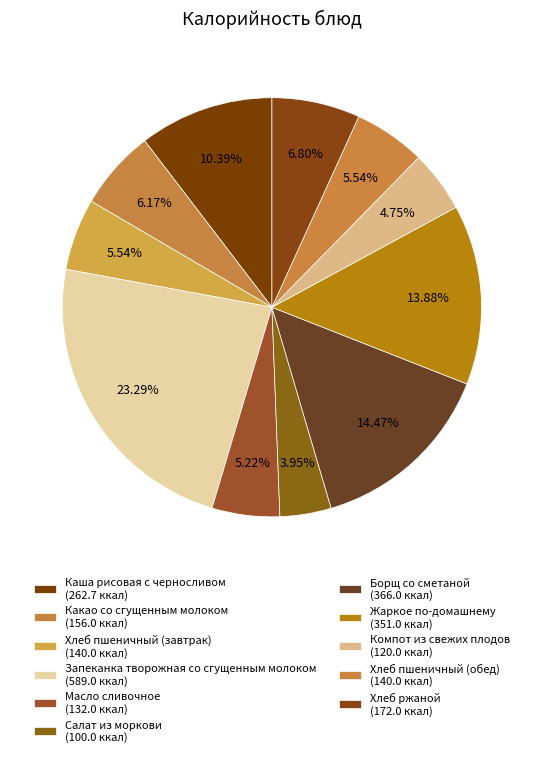

Does Каша рисовая с черносливом represent more than half of the total?

No